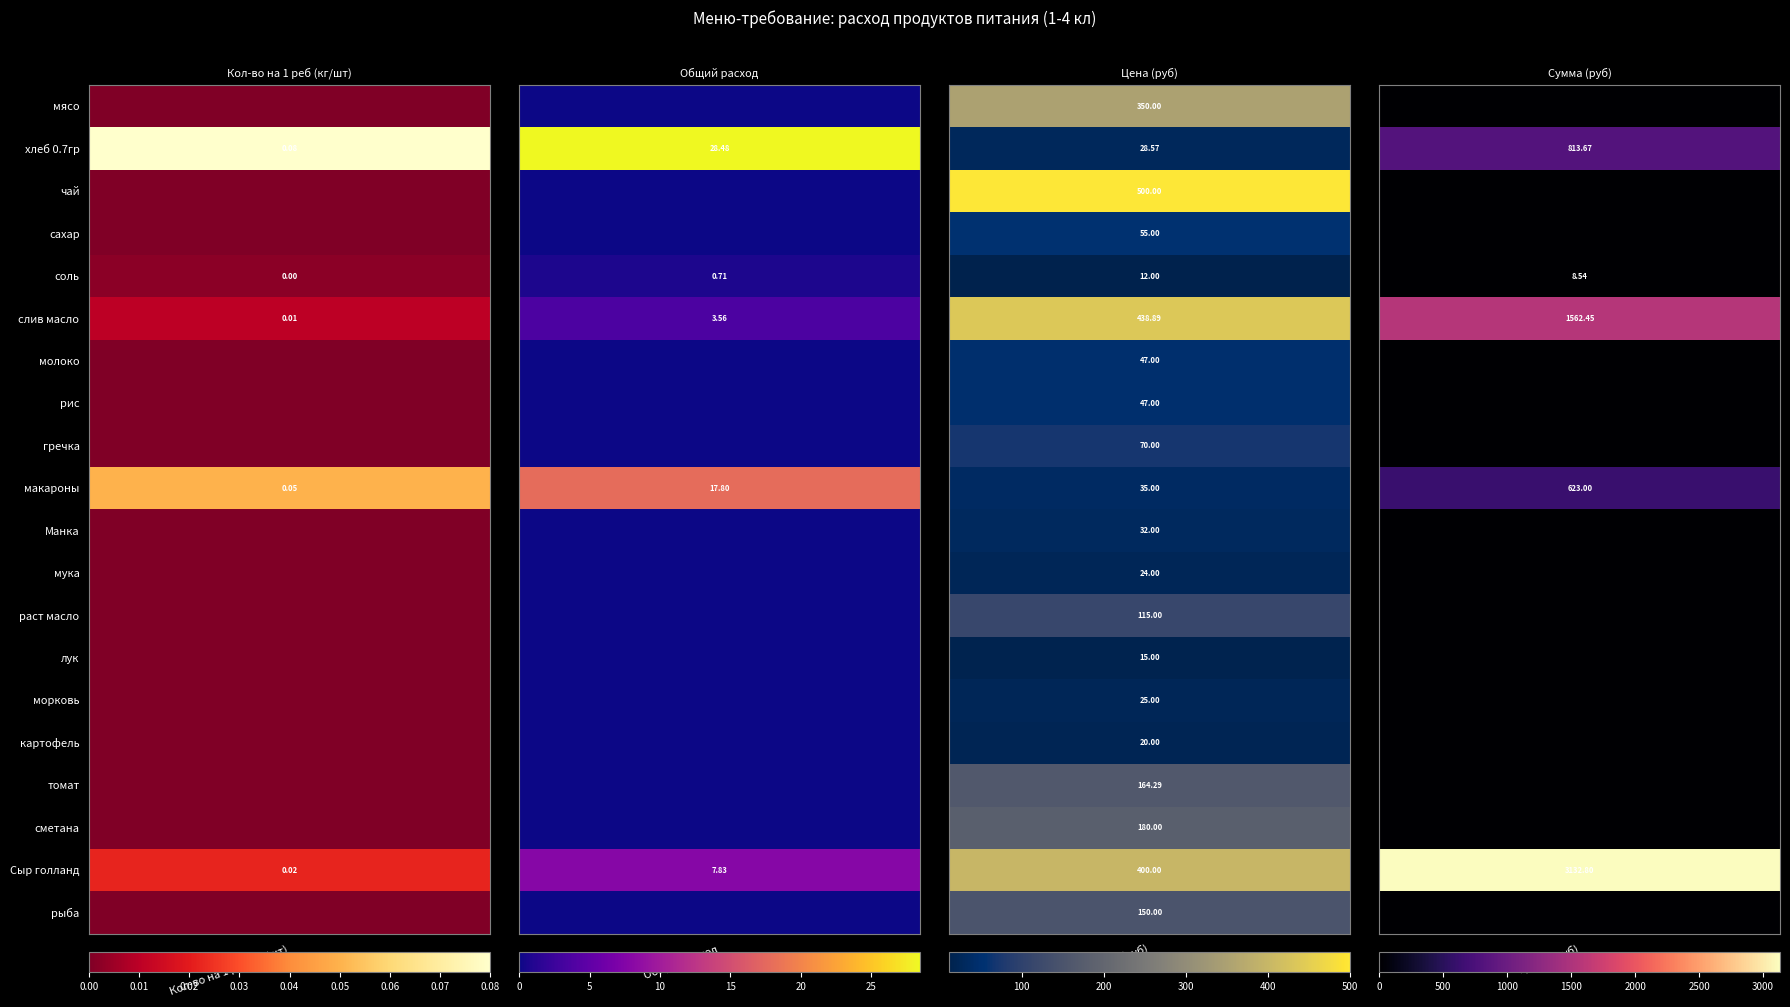

Reading left to right, extract all data points from this chart.

мясо: 0=0.0	1=0.0	2=350.0	3=0.0
хлеб 0.7гр: 0=0.1	1=28.5	2=28.6	3=813.7
чай: 0=0.0	1=0.0	2=500.0	3=0.0
сахар: 0=0.0	1=0.0	2=55.0	3=0.0
соль: 0=0.0	1=0.7	2=12.0	3=8.5
слив масло: 0=0.0	1=3.6	2=438.9	3=1562.4
молоко: 0=0.0	1=0.0	2=47.0	3=0.0
рис: 0=0.0	1=0.0	2=47.0	3=0.0
гречка: 0=0.0	1=0.0	2=70.0	3=0.0
макароны: 0=0.1	1=17.8	2=35.0	3=623.0
Манка: 0=0.0	1=0.0	2=32.0	3=0.0
мука: 0=0.0	1=0.0	2=24.0	3=0.0
раст масло: 0=0.0	1=0.0	2=115.0	3=0.0
лук: 0=0.0	1=0.0	2=15.0	3=0.0
морковь: 0=0.0	1=0.0	2=25.0	3=0.0
картофель: 0=0.0	1=0.0	2=20.0	3=0.0
томат: 0=0.0	1=0.0	2=164.3	3=0.0
сметана: 0=0.0	1=0.0	2=180.0	3=0.0
Сыр голланд: 0=0.0	1=7.8	2=400.0	3=3132.8
рыба: 0=0.0	1=0.0	2=150.0	3=0.0